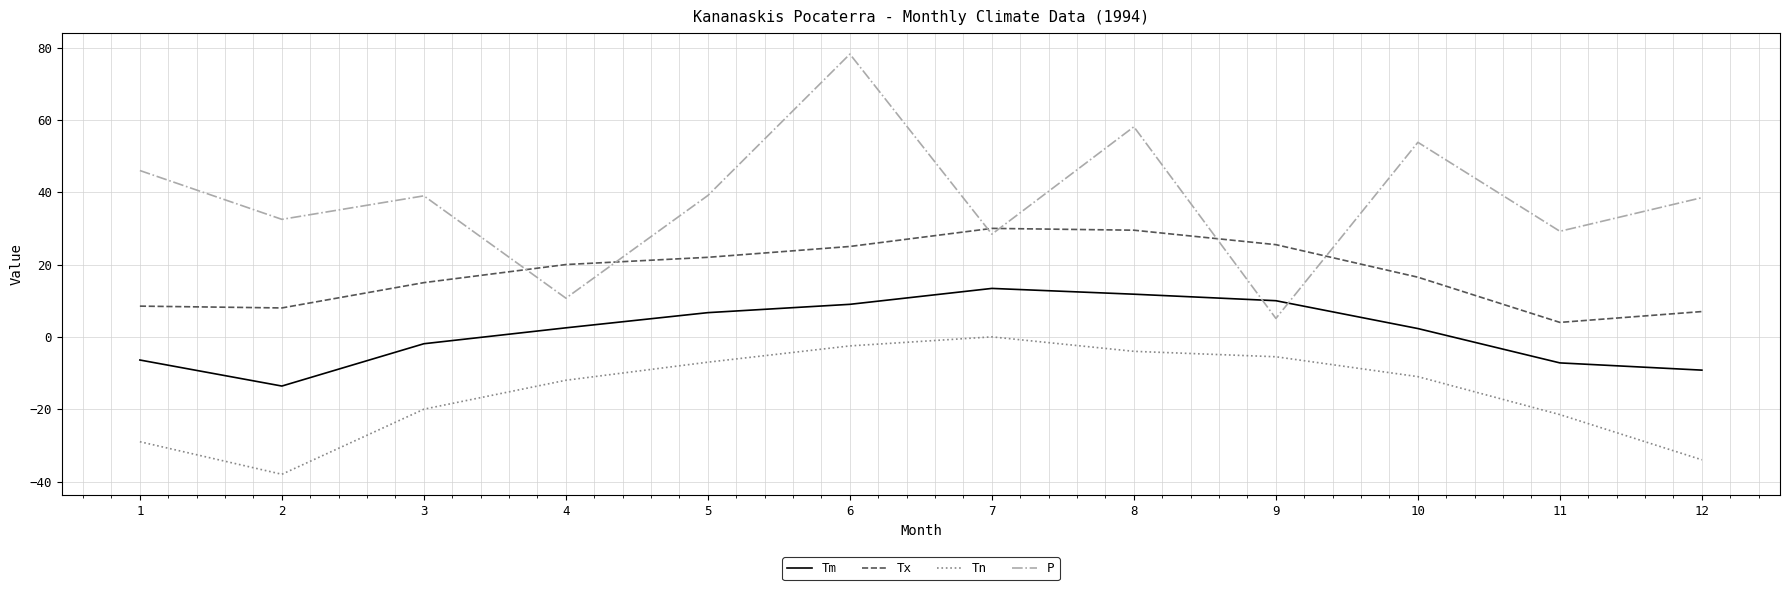

Which series has the widest spread of values?

P